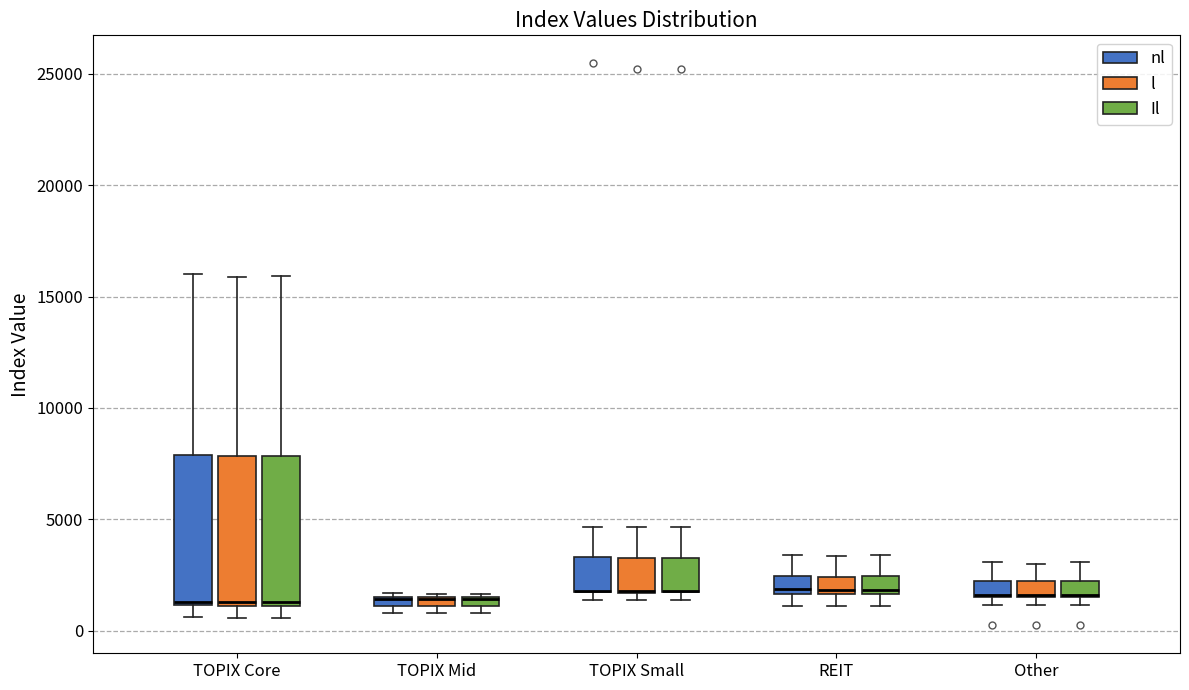

Where is the upper edge of the box for TOPIX Small (l) on the y-axis? The values are not printed on the chart, so give them approximately, as read against the axis.

3500